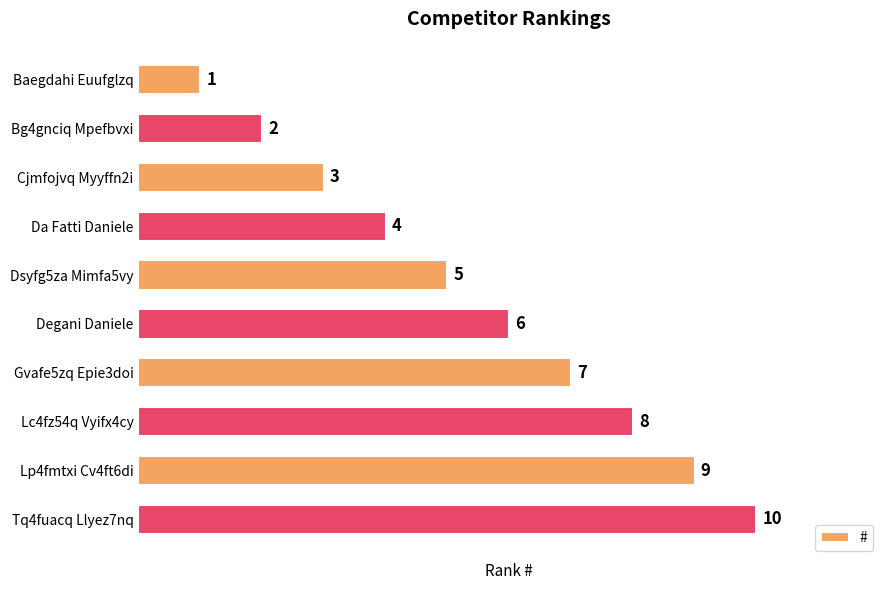

How many bars are there in total?

10